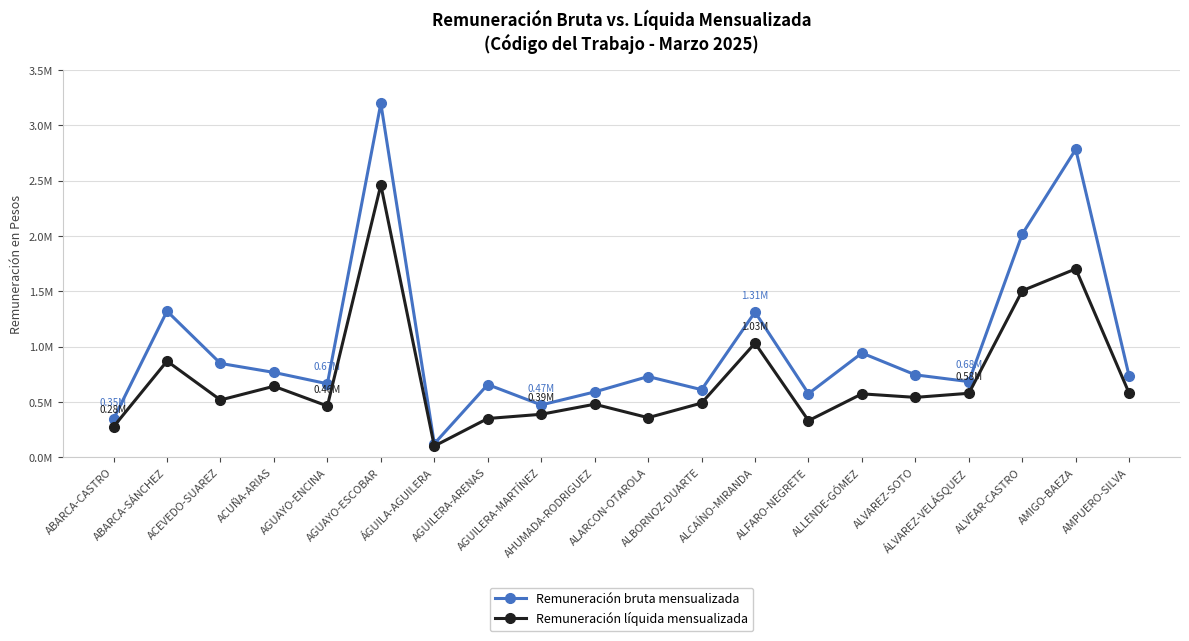

What is the smallest value displayed?

102481